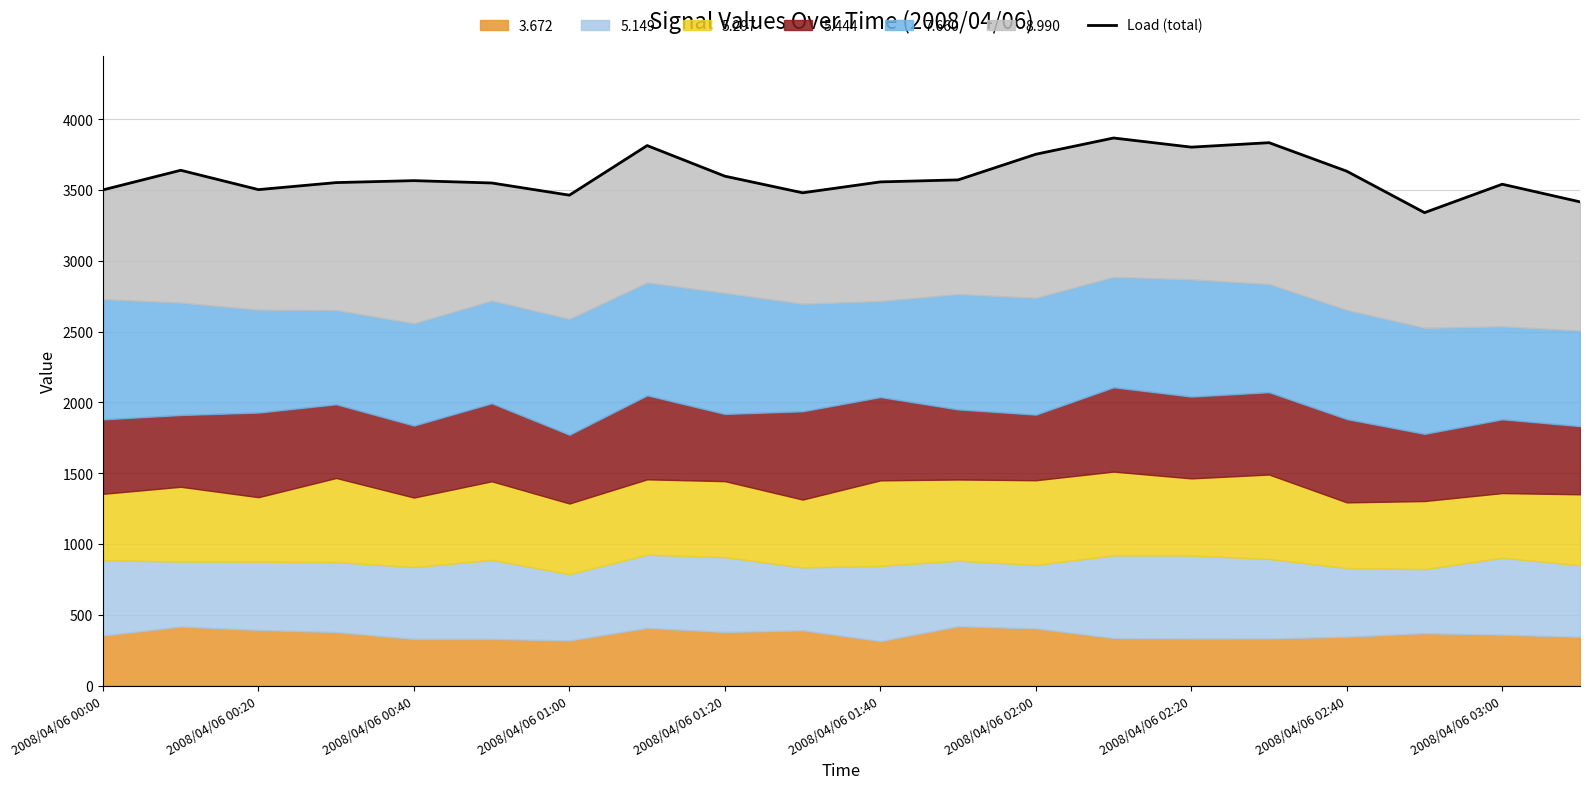

Which has a higher value, 17 or 2008/04/06 03:00?

2008/04/06 03:00